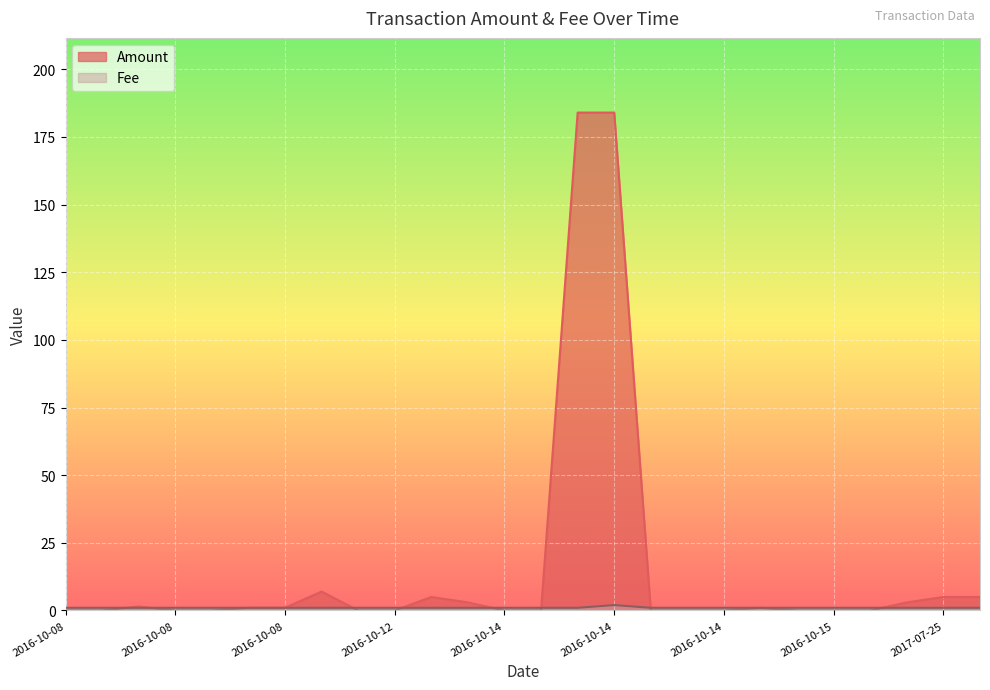

True or false: Fee has a value of 1.0 at 2016-10-10.

True